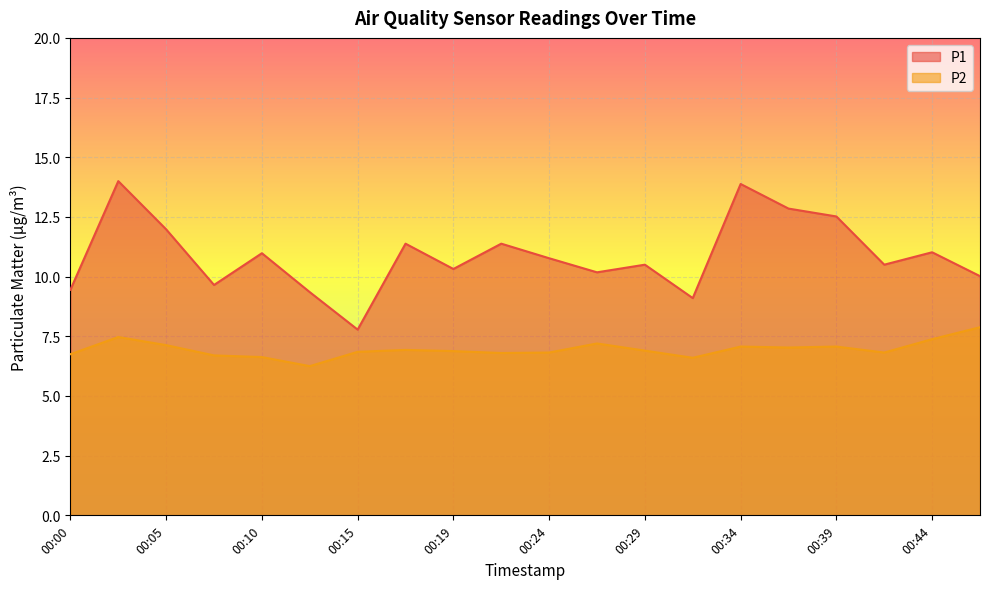

What is the lowest value of the P1 series?

7.8